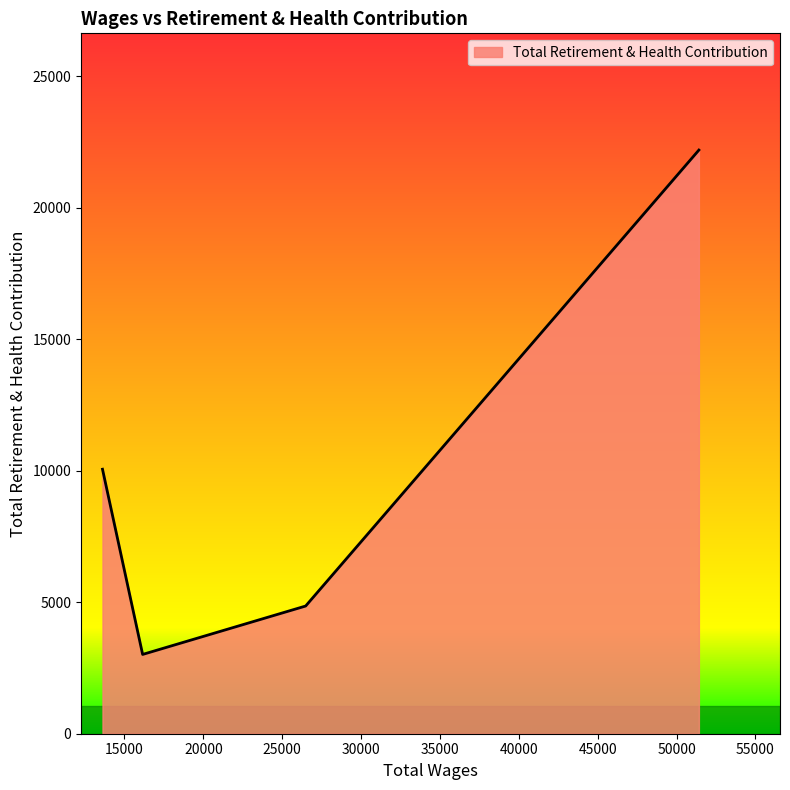

How many interior local valleys (lower than both neighbors) does the data have?

1